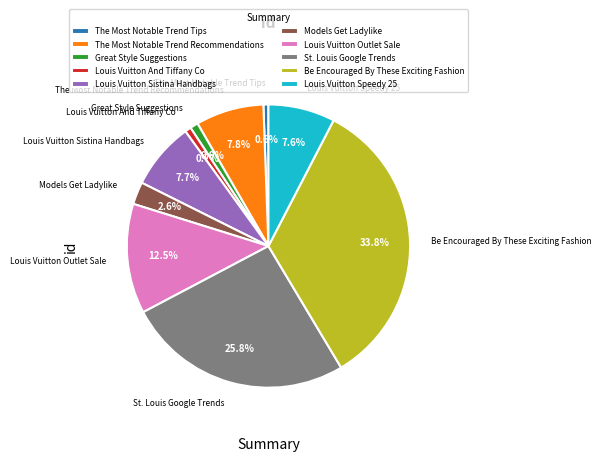

Approximately how many times larger is the value at Louis Vuitton Outlet Sale compared to Great Style Suggestions?

13.6